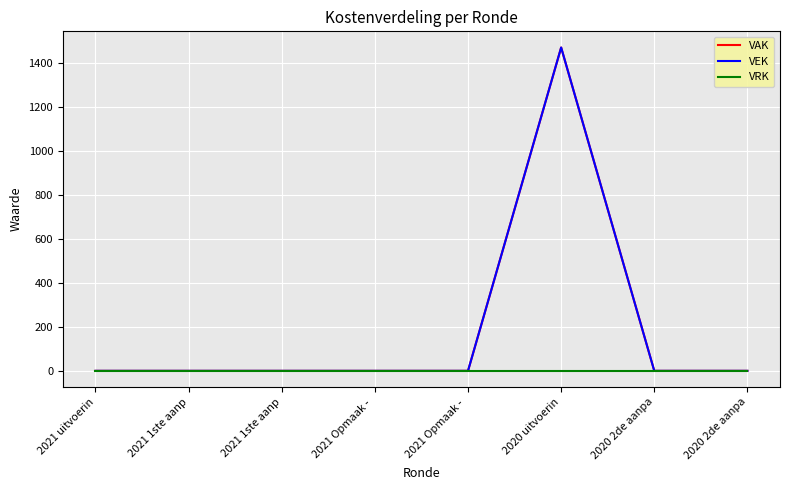

Is this an area chart (filled region under the line)?

No